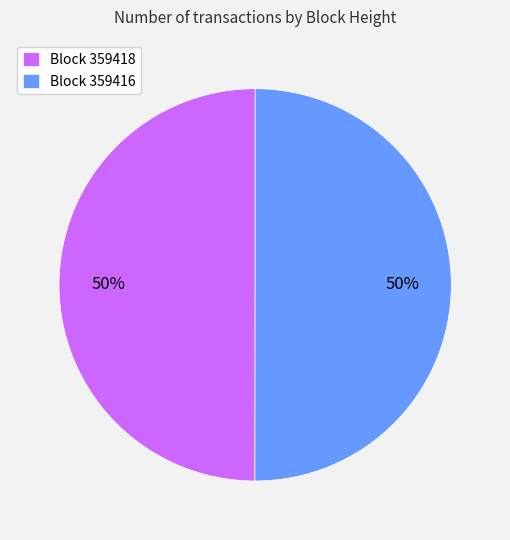

Is it true that Block 359416 is 36% of the pie?

False